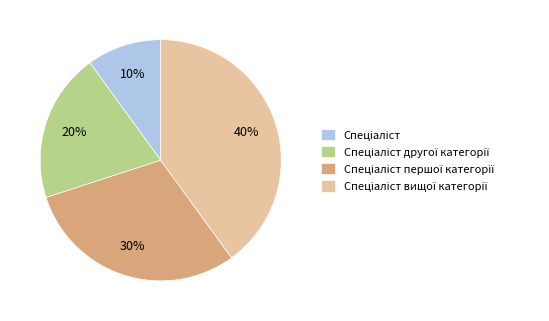

Is there any slice that represents more than half of the pie?

No